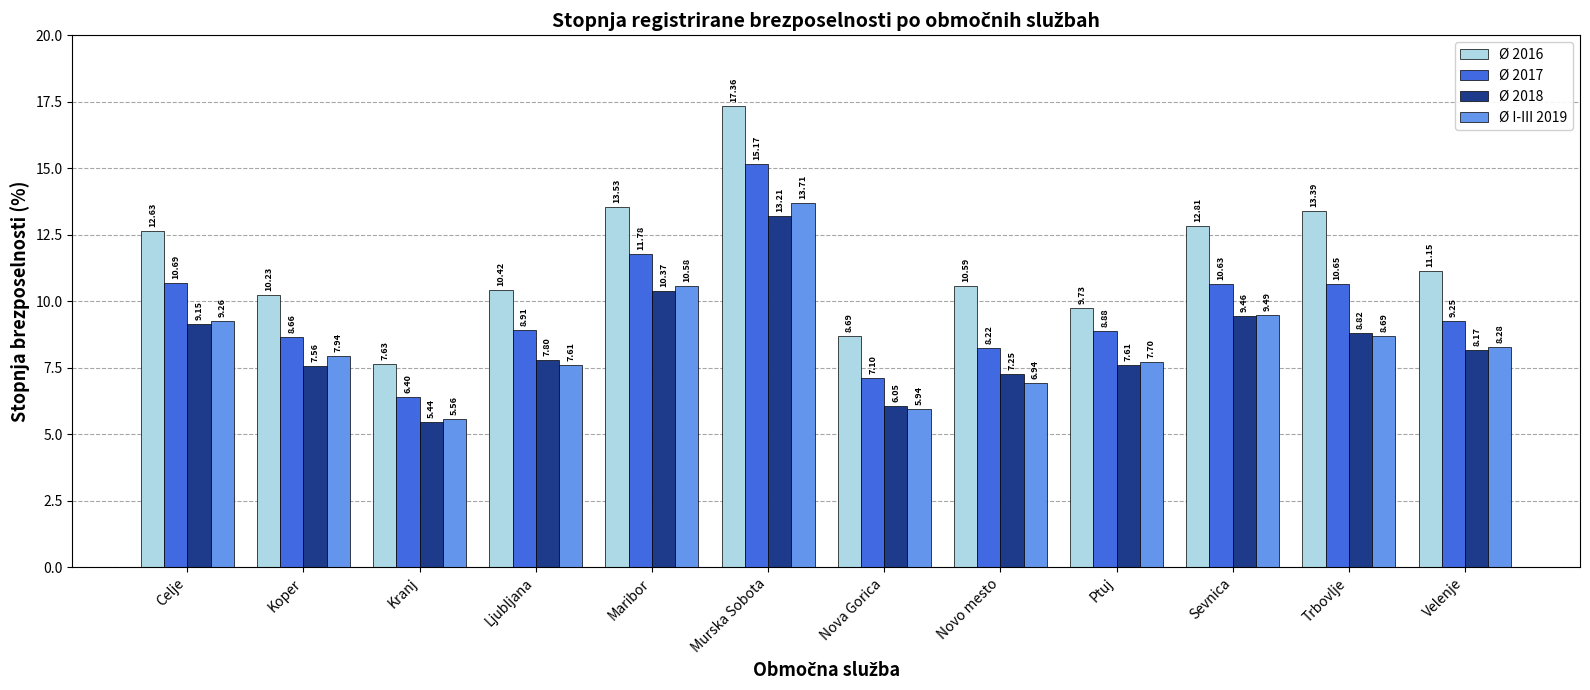

What is the highest value of the Ø I-III 2019 series?

13.7